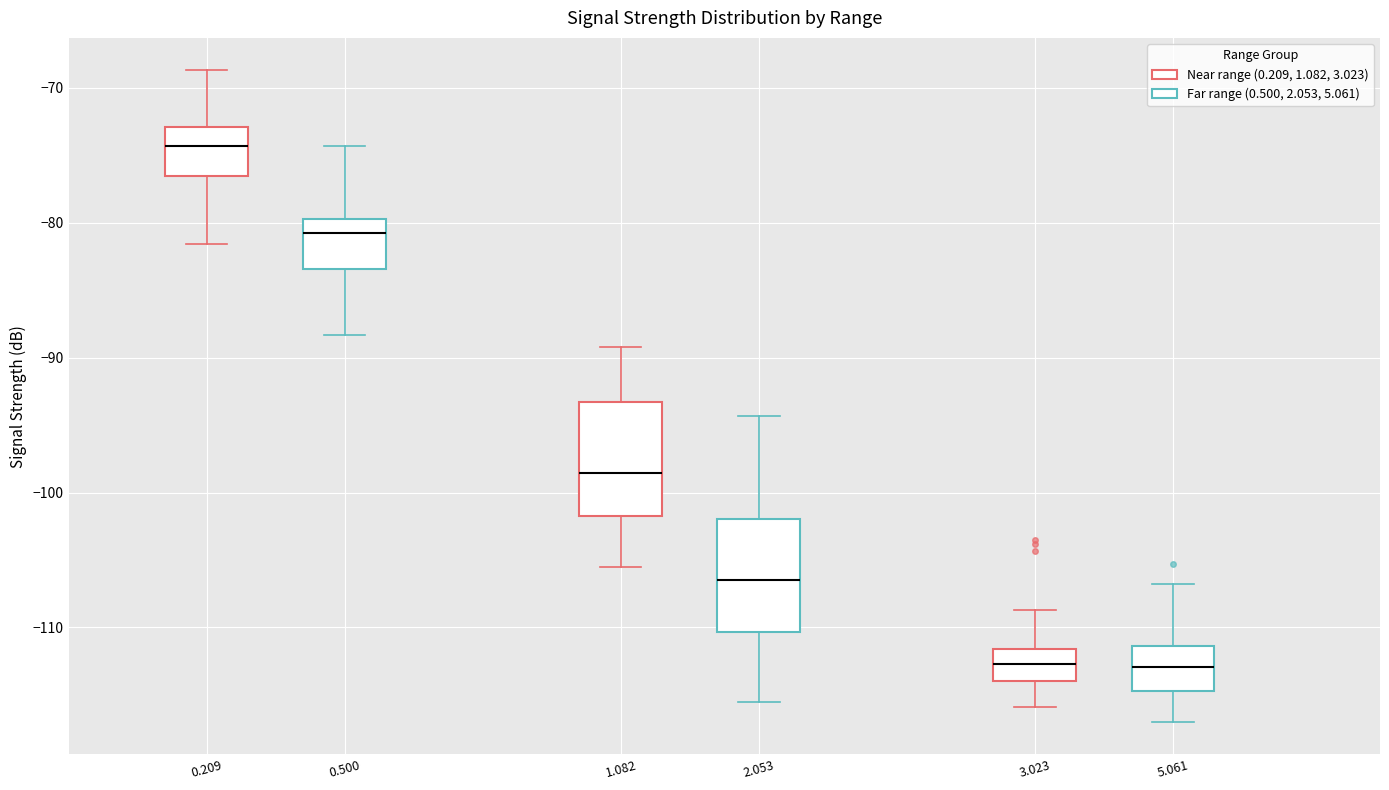

Which box has the highest median line?

0.209